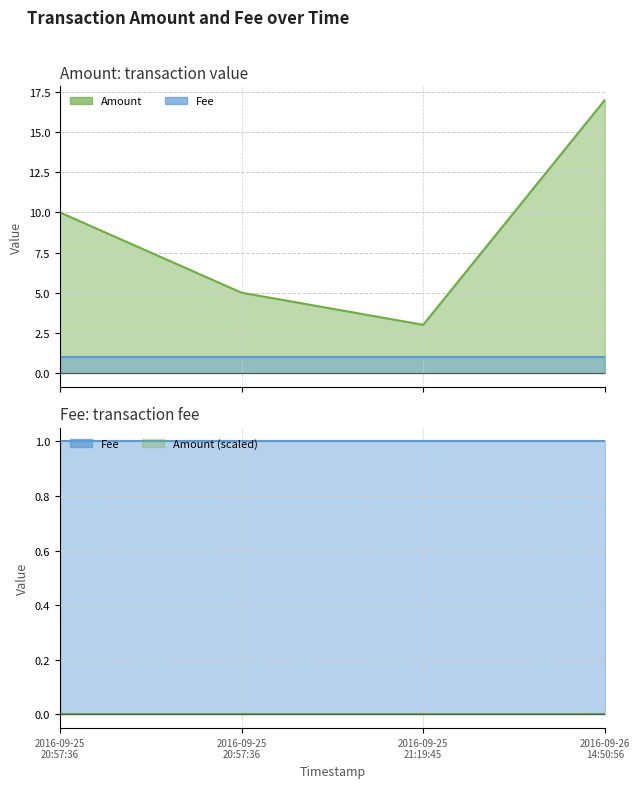

What is the change in value from 2016-09-25 20:57:36 to 2016-09-25 21:19:45?

-7